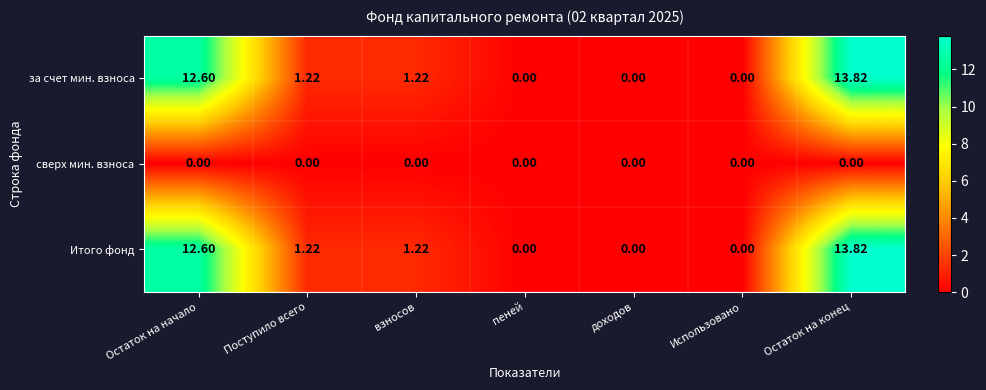

Which category has the highest value in the Итого фонд series?

Остаток на конец